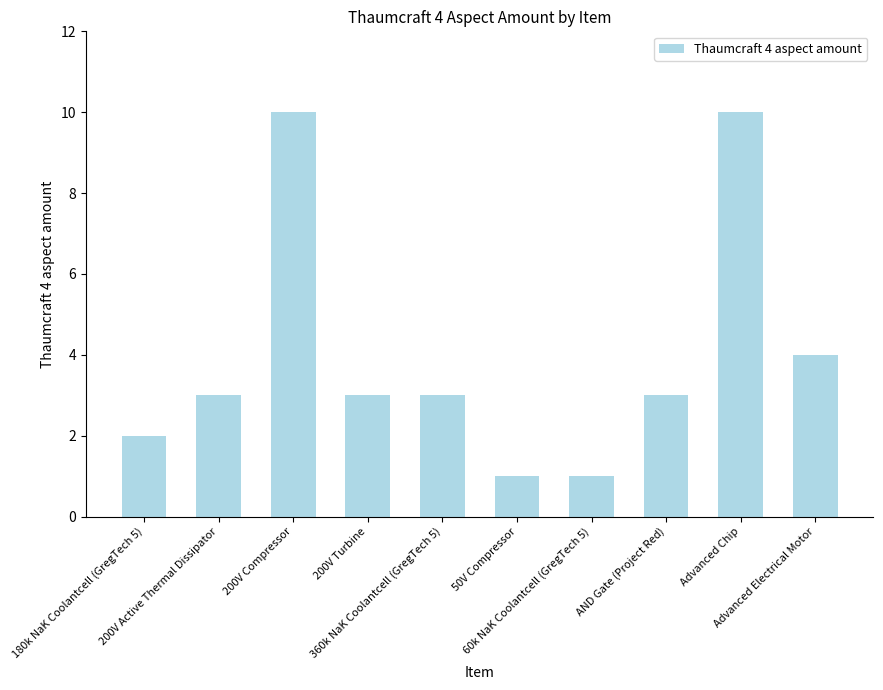

The chart shows a value of 3 at 360k NaK Coolantcell (GregTech 5). True or false?

True